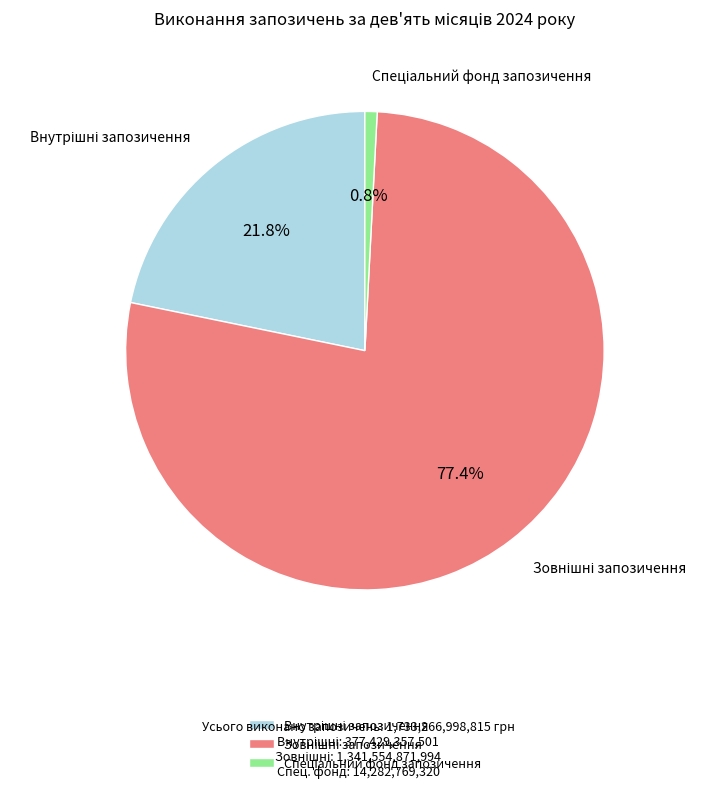

Is there any slice that represents more than half of the pie?

Yes